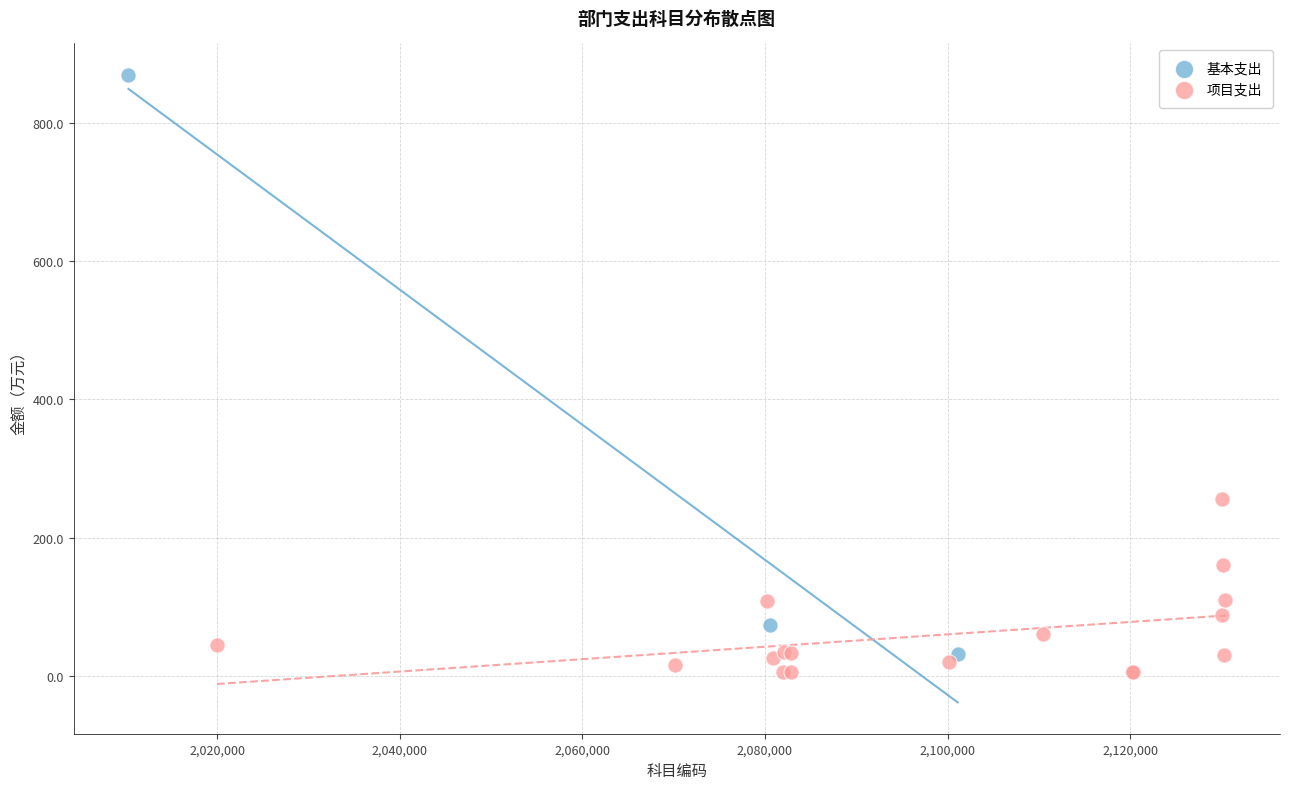

Which series reaches the maximum Y coordinate?

基本支出